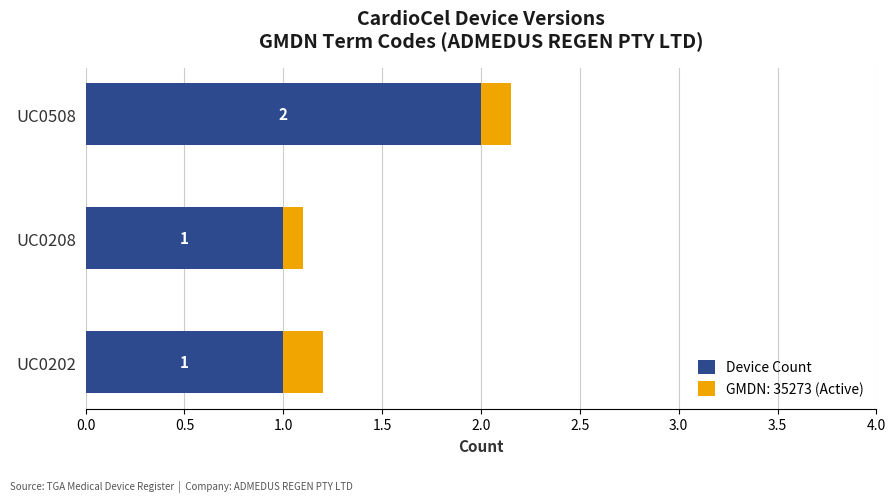

The value of Device Count at UC0202 is 0.3. True or false?

False